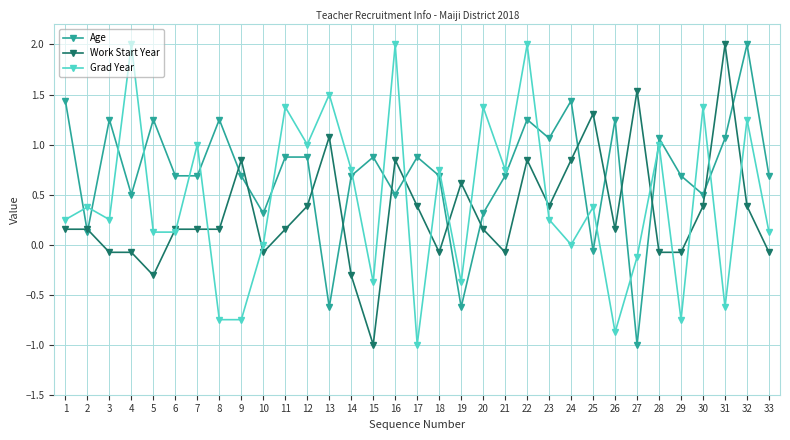

The Work Start Year series shows 0.3 at 1. True or false?

False